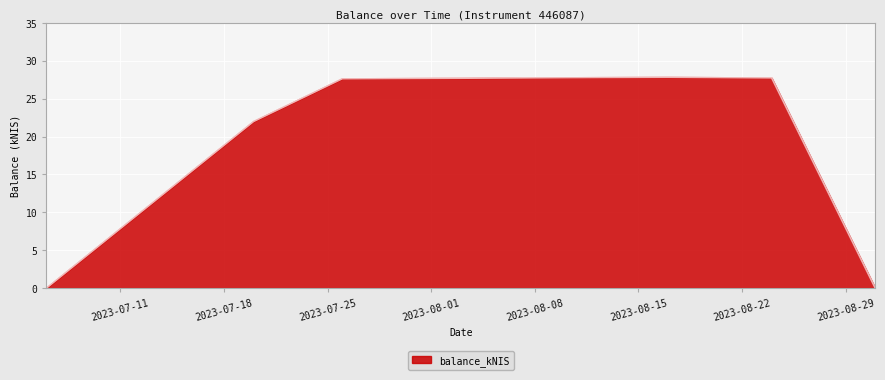

What is the difference between the maximum and minimum values?

27.8